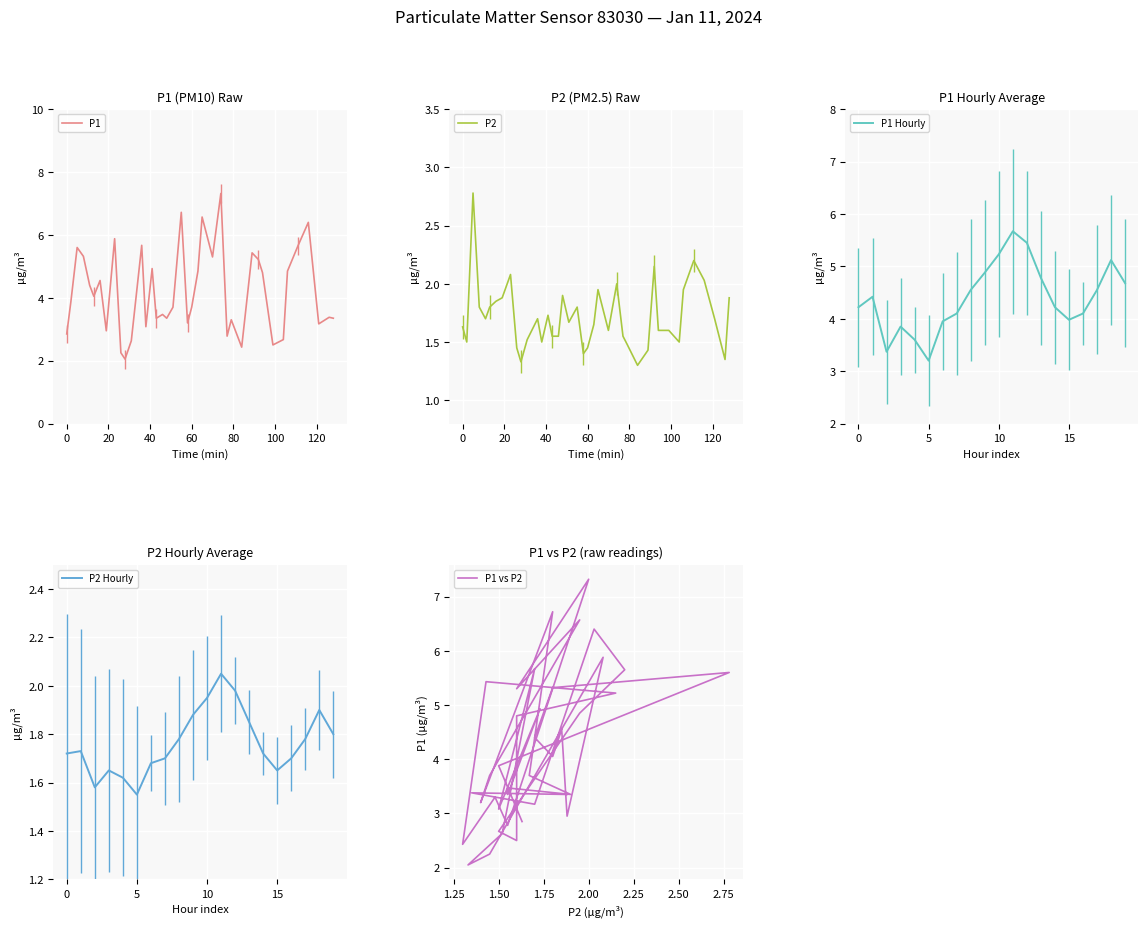

Which label corresponds to the largest value in the chart?

11